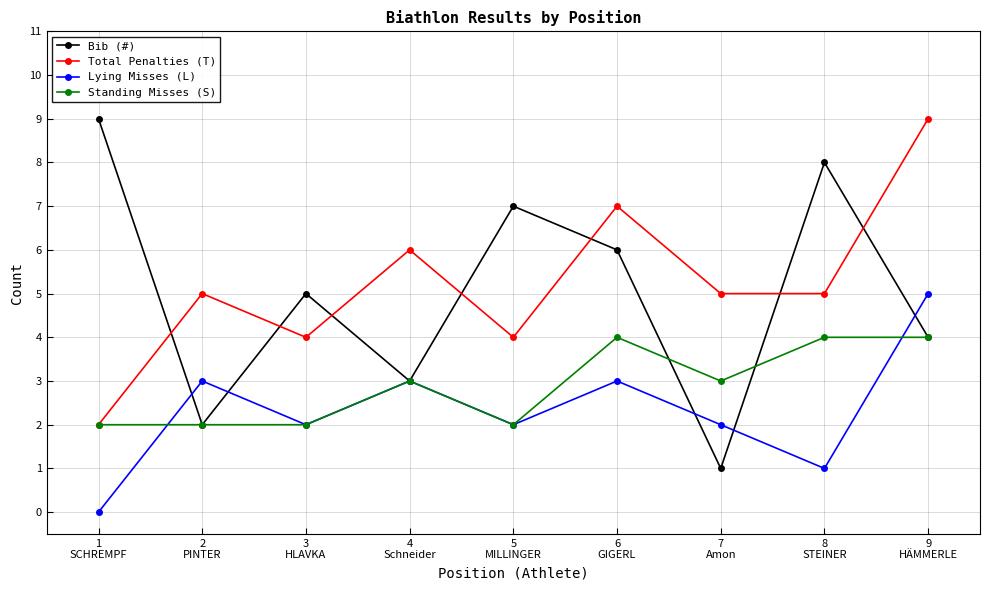

True or false: Bib (#) and Total Penalties (T) cross at least once.

True